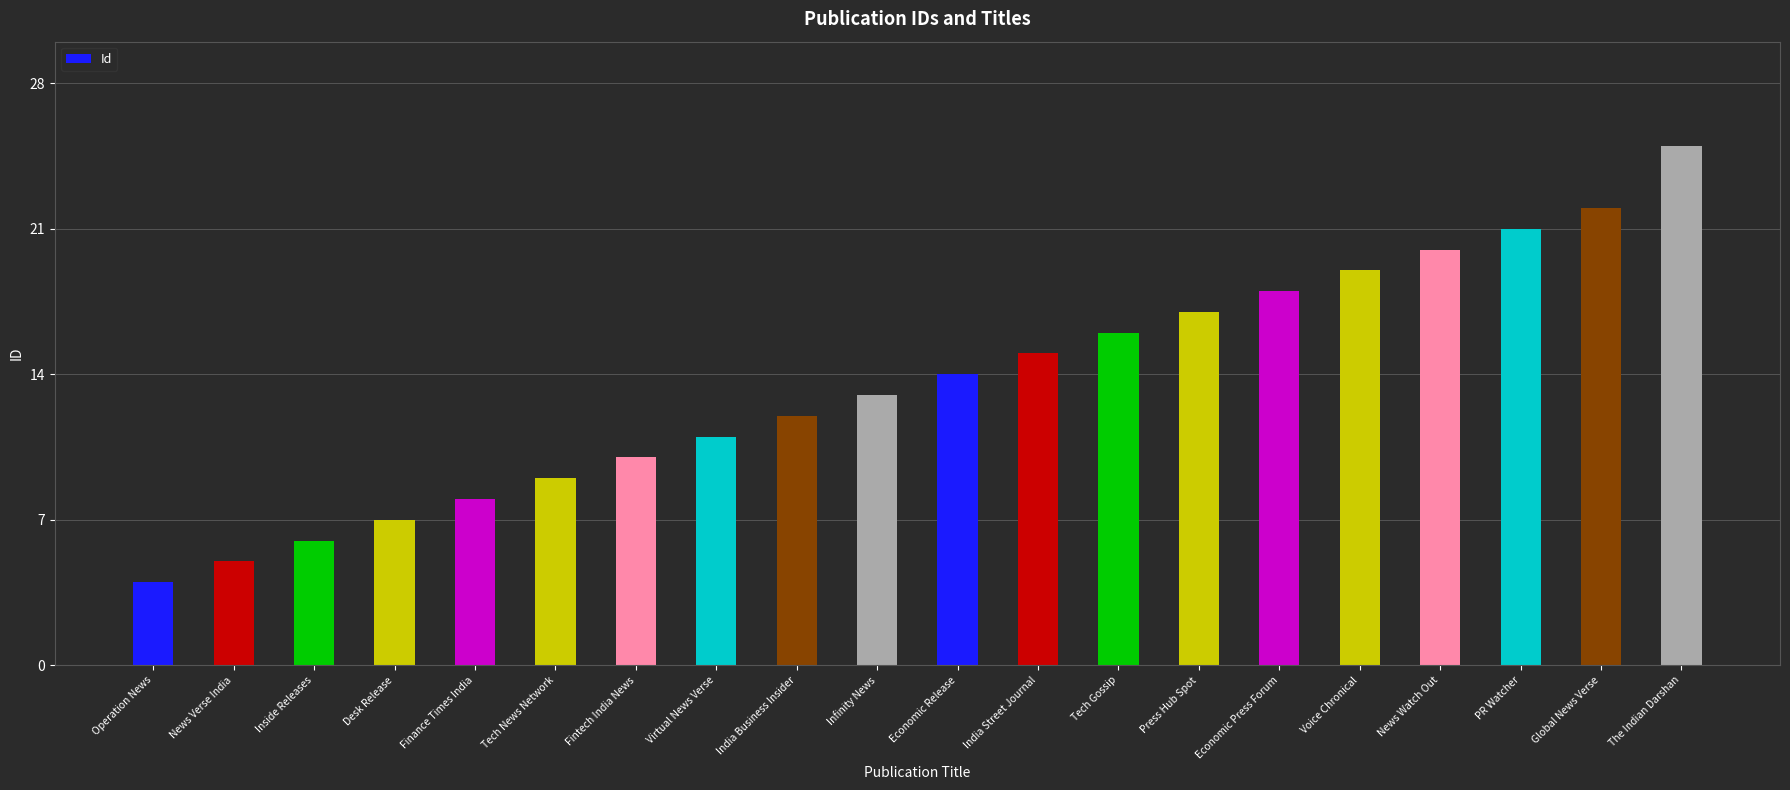

The chart shows a value of 19 at Voice Chronical. True or false?

True